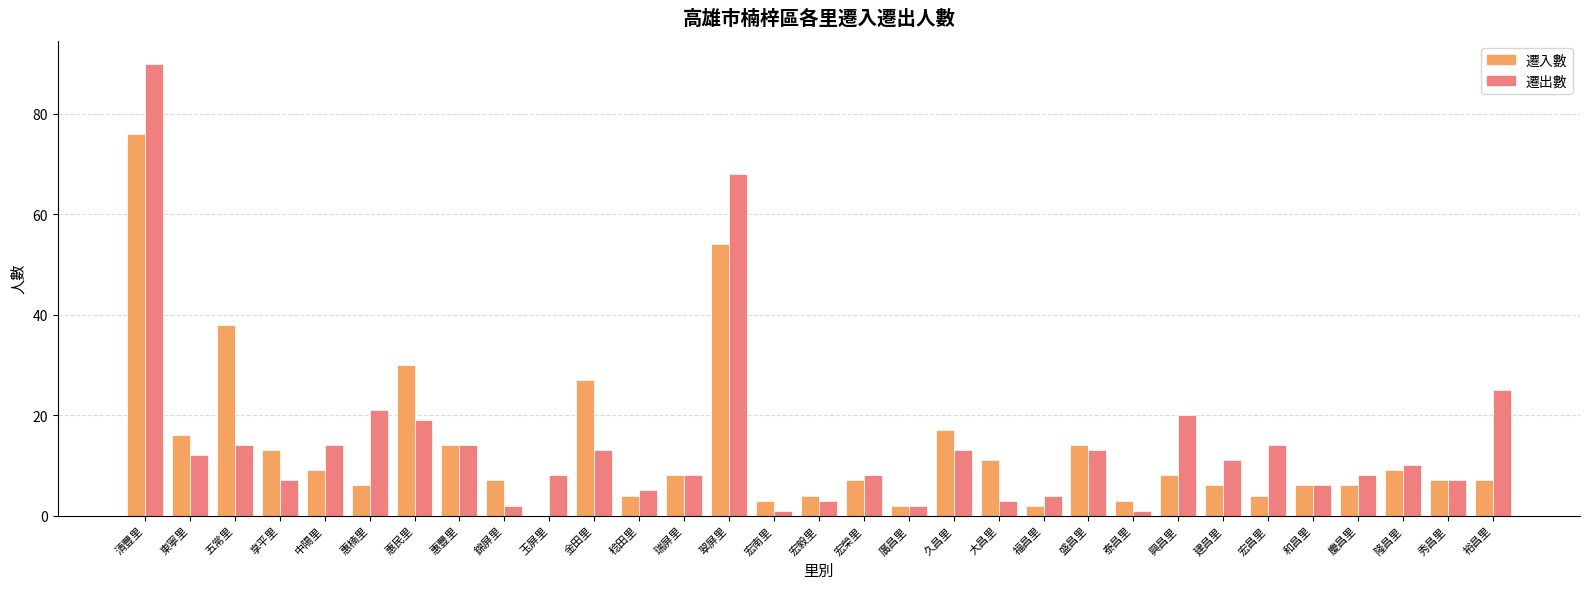

What is the greatest value displayed?

90